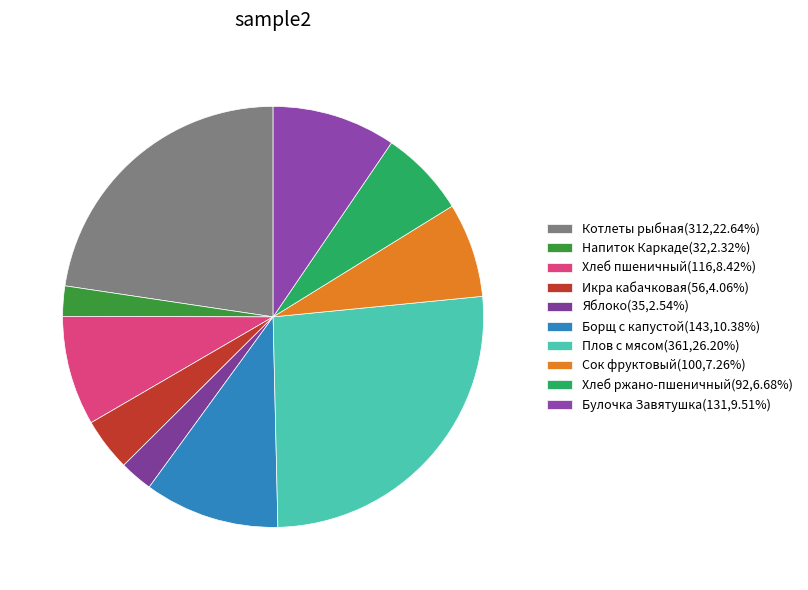

Which slice is the largest?

Плов с мясом